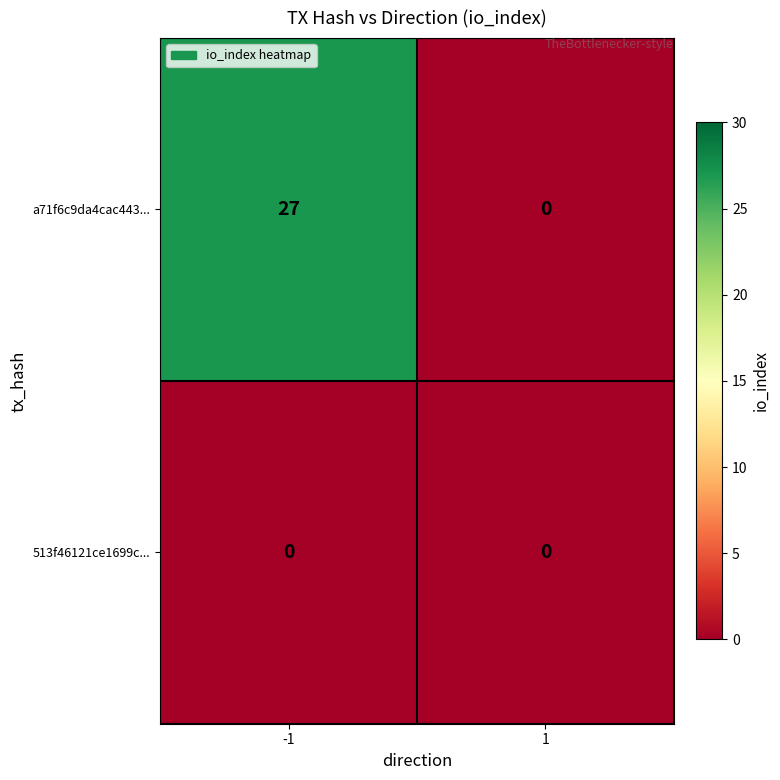

Count the number of data series in this chart.

2